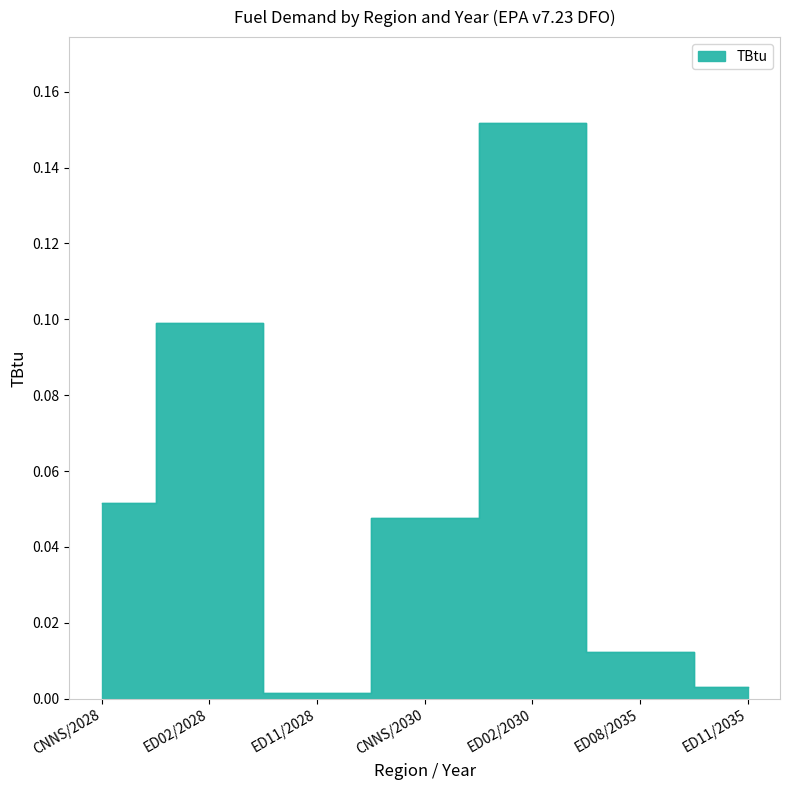

What position from the left is ED02/2028?

2